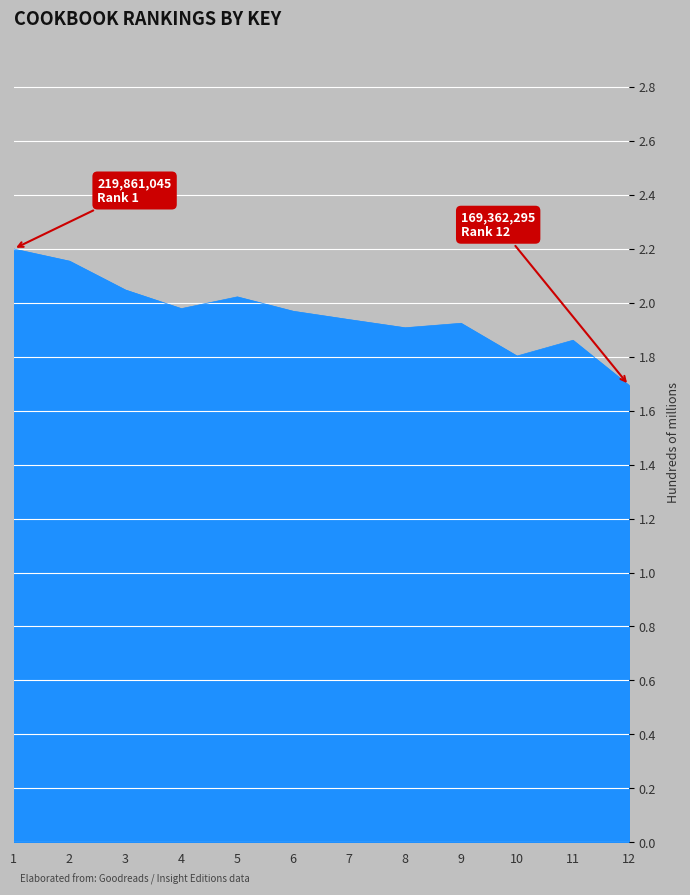

Between 9 and 6, which is larger?

6